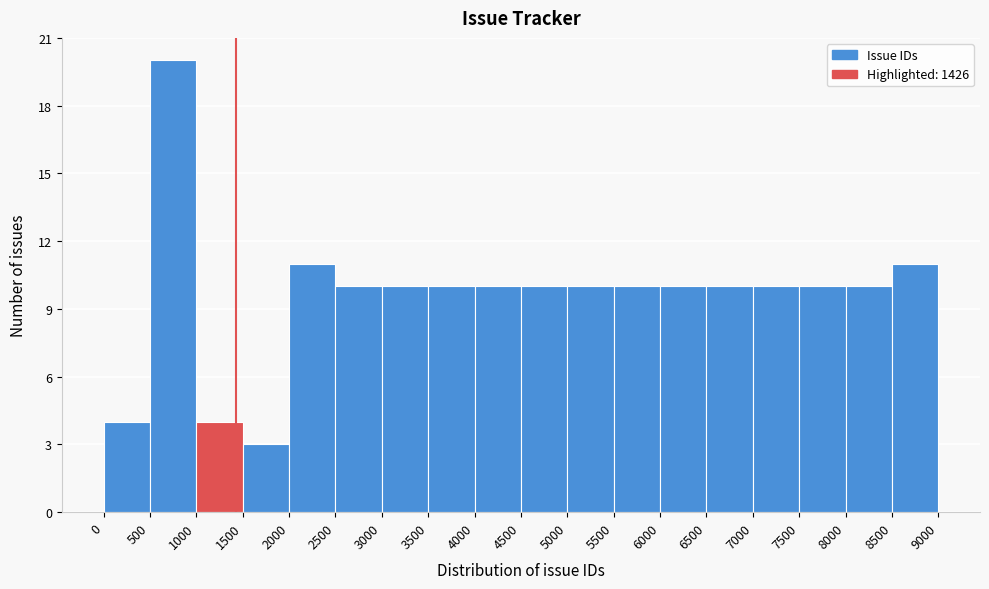

Reading left to right, transcribe this chart: for each bar, give the range it covers on the x-axis and its height. The values are not printed on the chart, so give them approximately, as read against the axis.

0 to 500: 4
500 to 1000: 20
1000 to 1500: 4
1500 to 2000: 3
2000 to 2500: 11
2500 to 3000: 10
3000 to 3500: 10
3500 to 4000: 10
4000 to 4500: 10
4500 to 5000: 10
5000 to 5500: 10
5500 to 6000: 10
6000 to 6500: 10
6500 to 7000: 10
7000 to 7500: 10
7500 to 8000: 10
8000 to 8500: 10
8500 to 9000: 11